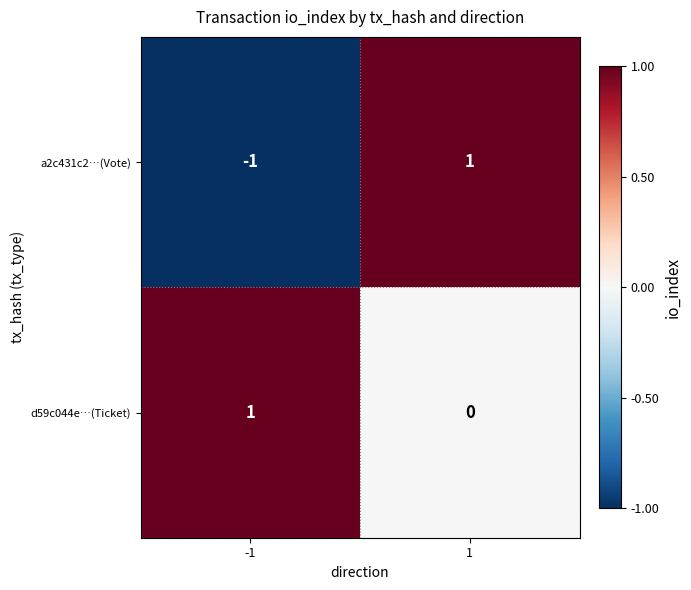

Which series has the largest range (max minus min)?

a2c431c2…(Vote)